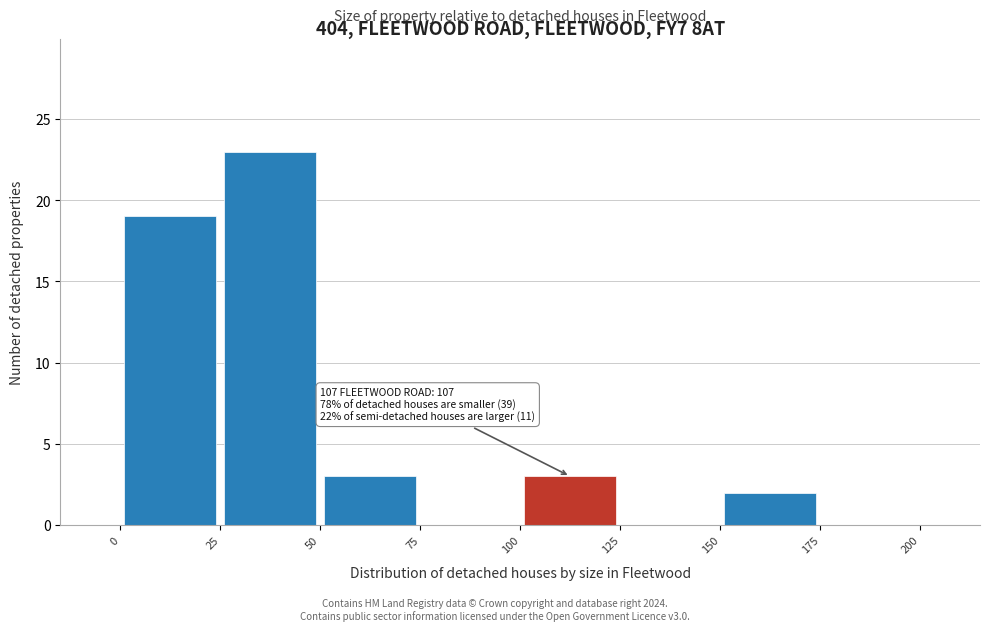

Which range on the x-axis has the tallest bar?

25 to 50